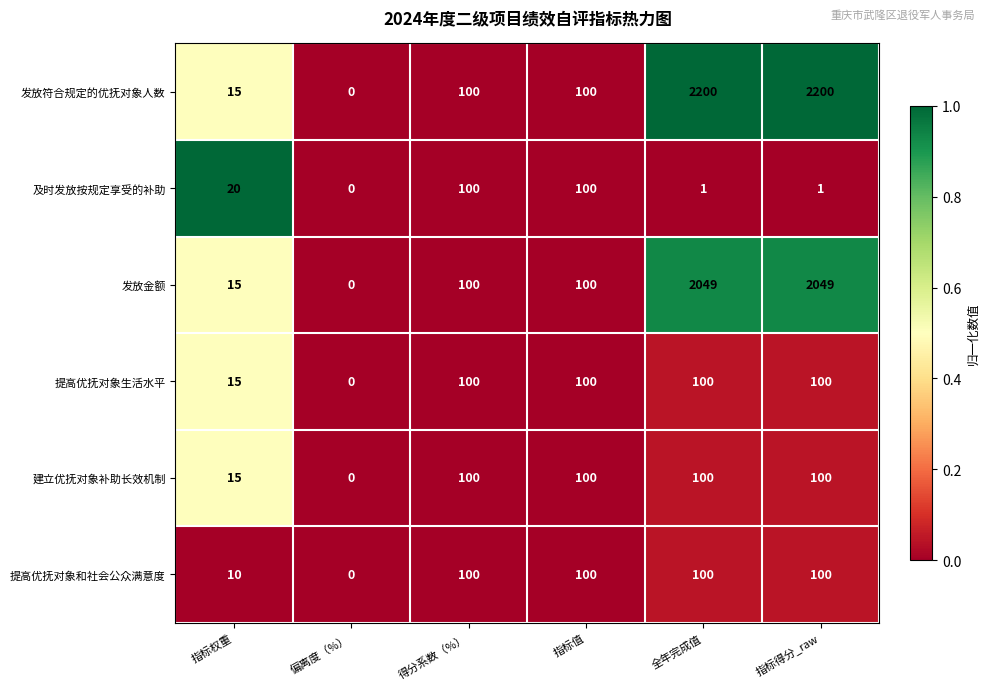

Is it true that 发放符合规定的优抚对象人数 equals 100 at 指标值?

True